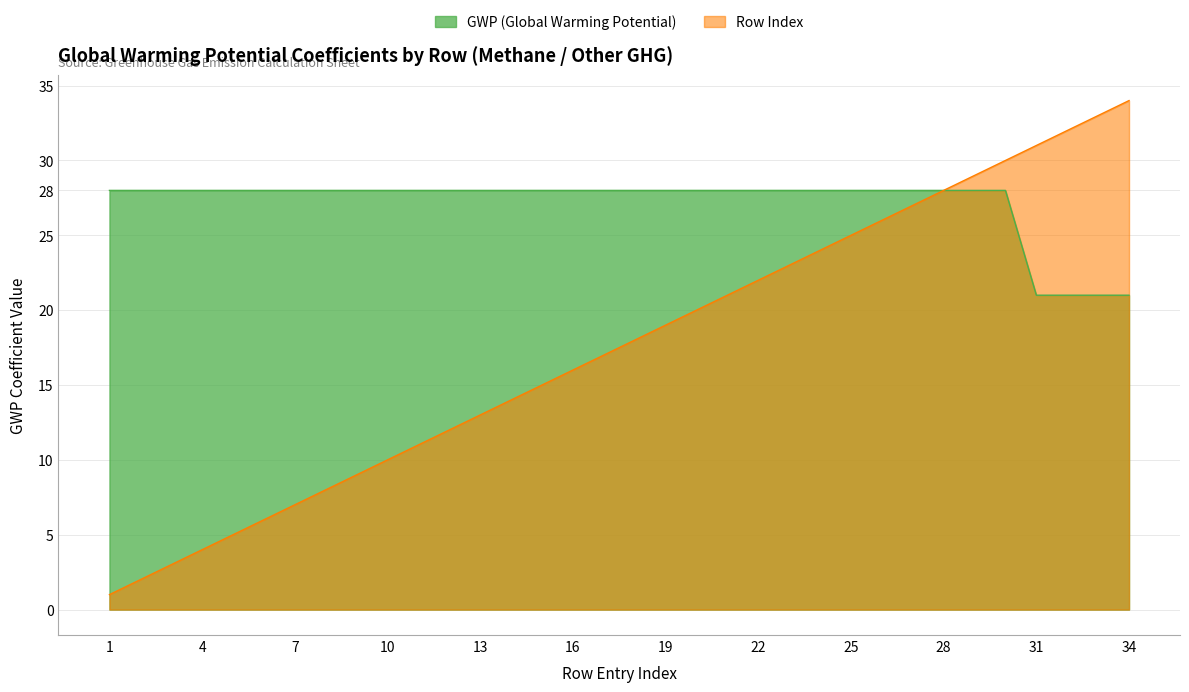

What is the difference between the Row Index values at 9 and 29?

20